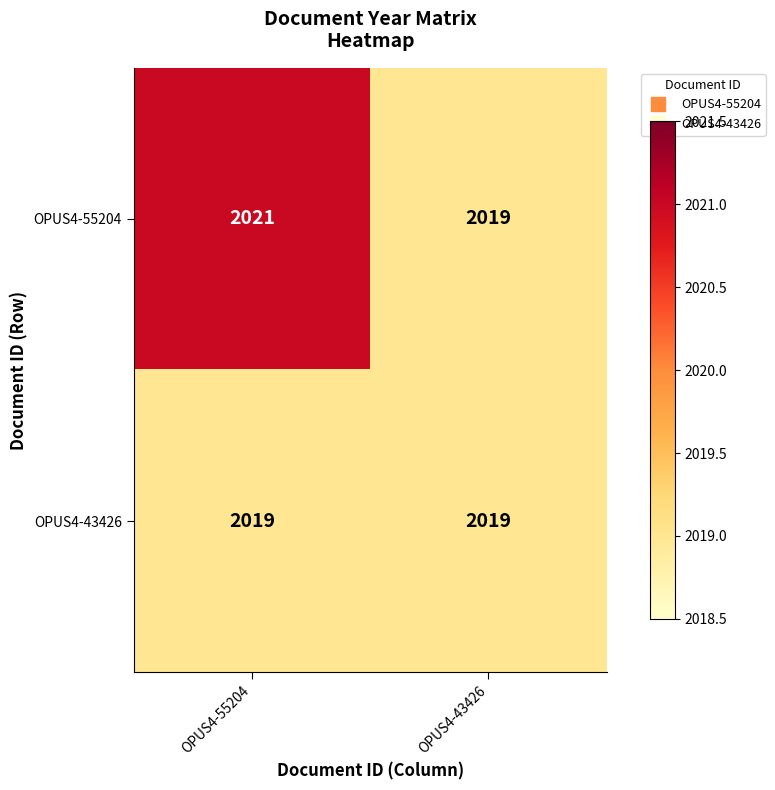

The value of OPUS4-43426 at OPUS4-43426 is 3431. True or false?

False